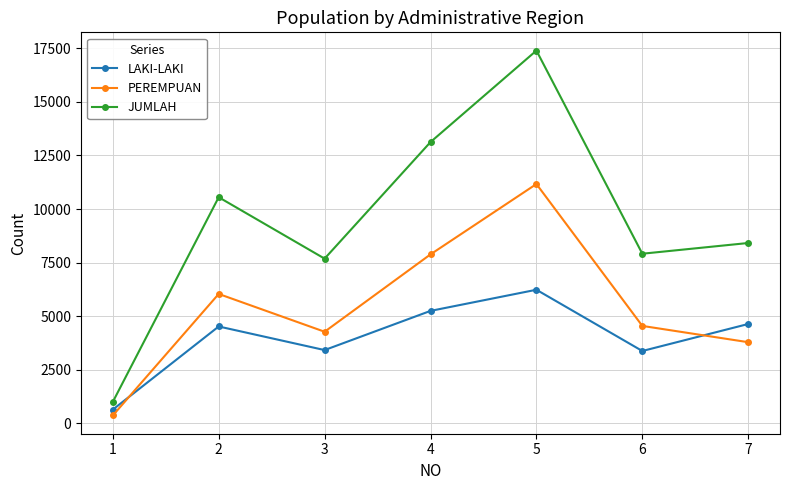

At which category does the chart reach its peak across all series?

5